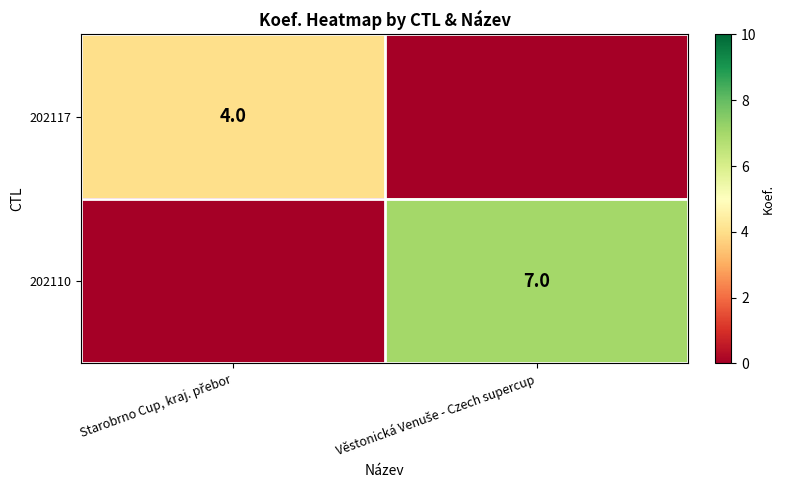

Which series has the largest total across all categories?

202110